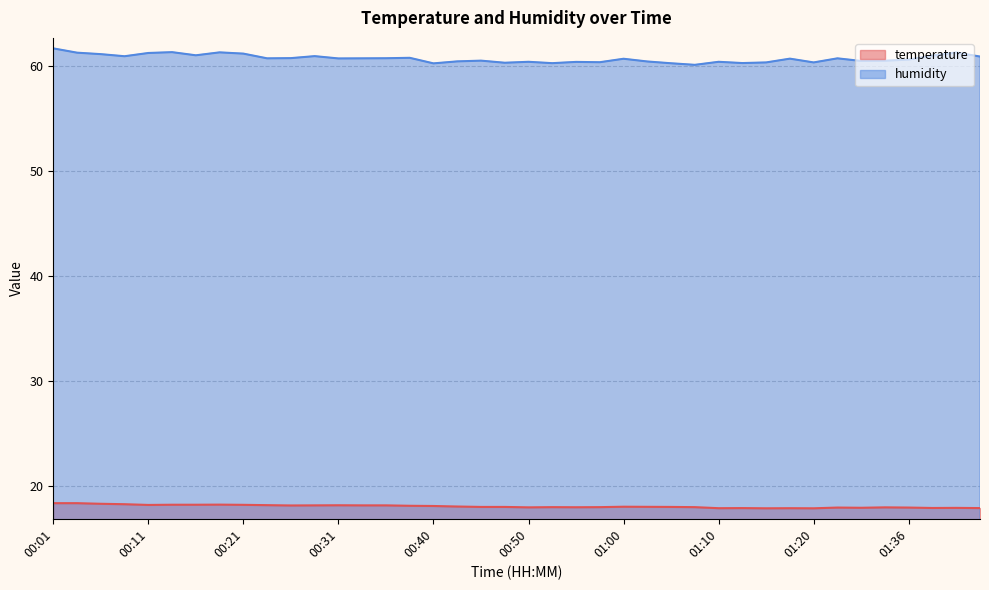

Does the chart have visible grid lines?

Yes